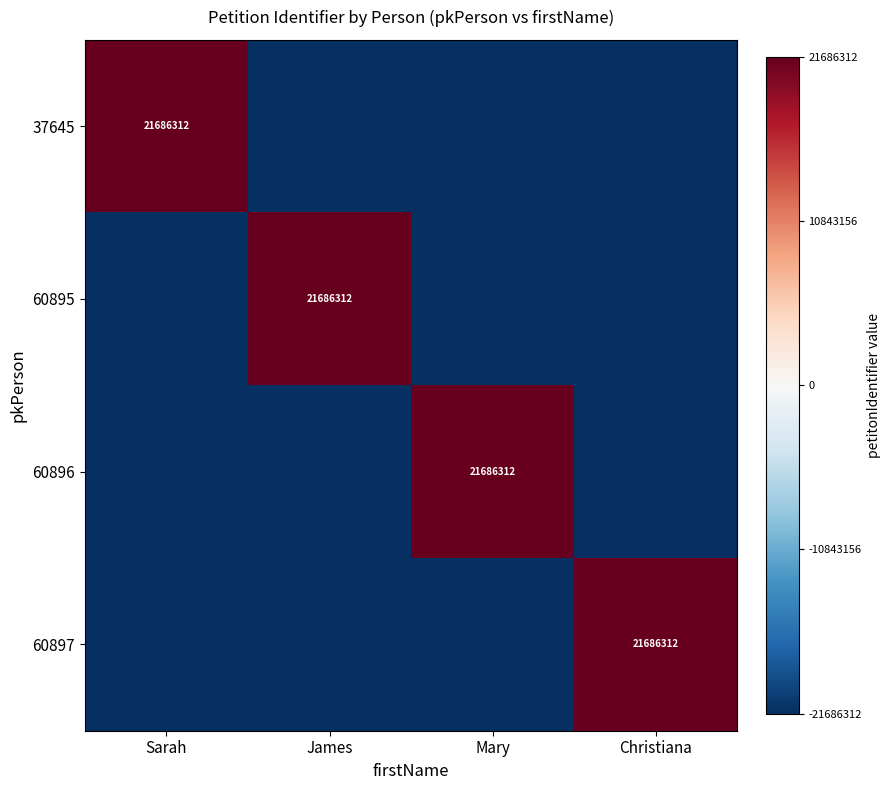

How many values in the 60896 series exceed -21686312?

1